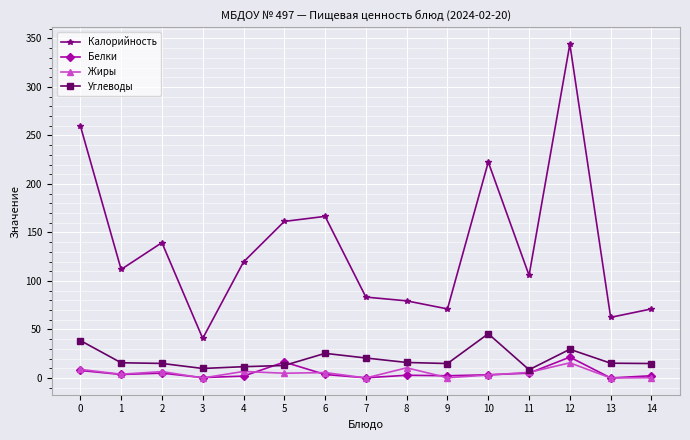

Which series has the largest range (max minus min)?

Калорийность